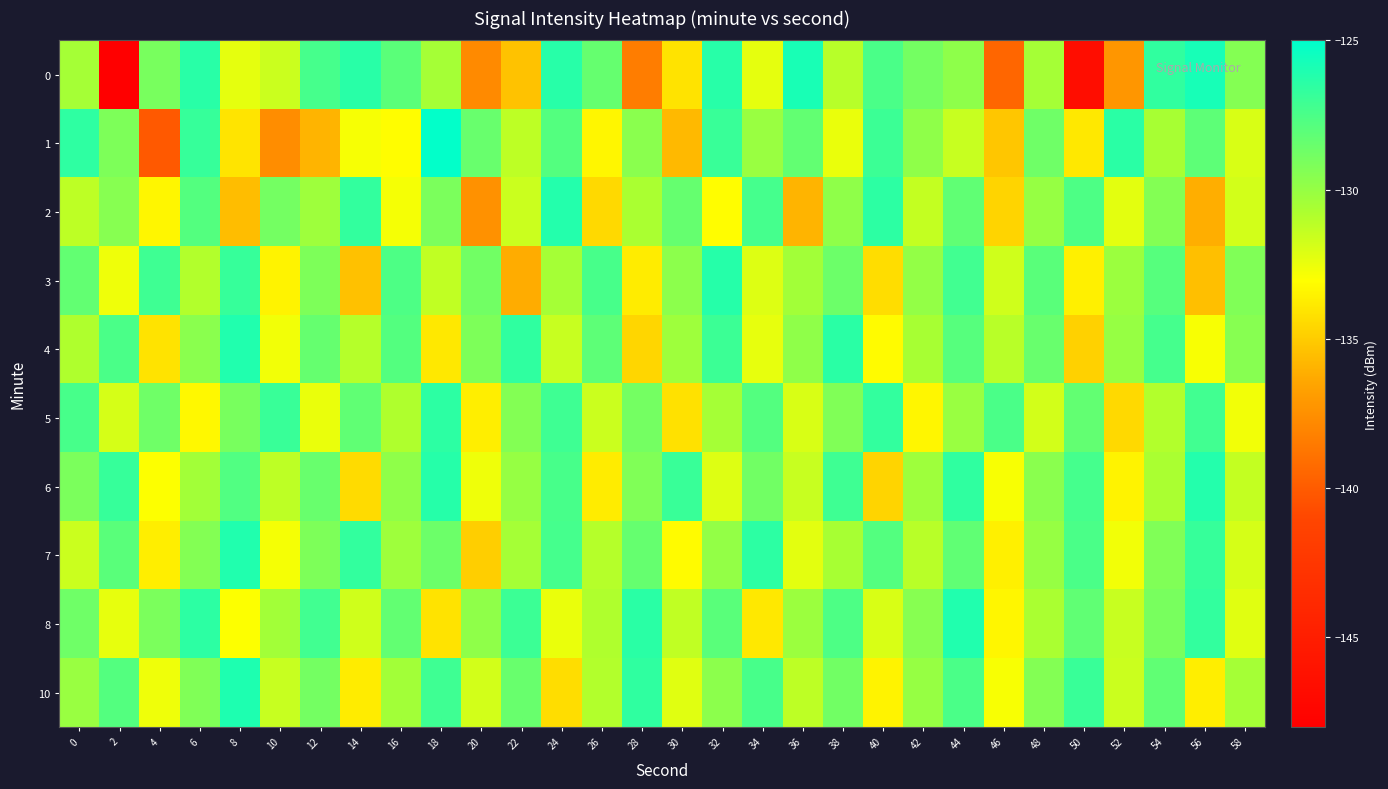

Reading right to left, list all the values displayed in this chart.

0: 58=-129.4	56=-125.8	54=-126.6	52=-137.2	50=-146.6	48=-130.5	46=-139.5	44=-129.7	42=-128.9	40=-127.5	38=-131.0	36=-125.8	34=-132.4	32=-126.3	30=-134.1	28=-138.4	26=-128.4	24=-126.3	22=-135.3	20=-137.8	18=-130.5	16=-128.0	14=-126.4	12=-127.4	10=-131.6	8=-132.3	6=-126.4	4=-129.0	2=-148.1	0=-130.5
1: 58=-132.0	56=-128.1	54=-130.6	52=-126.4	50=-133.9	48=-128.7	46=-135.2	44=-131.5	42=-129.8	40=-127.0	38=-132.5	36=-128.3	34=-130.1	32=-126.9	30=-135.7	28=-129.6	26=-133.4	24=-127.8	22=-131.2	20=-128.5	18=-125.1	16=-133.1	14=-132.8	12=-135.9	10=-137.6	8=-134.1	6=-126.8	4=-140.1	2=-129.2	0=-126.5
2: 58=-131.8	56=-136.1	54=-129.4	52=-132.3	50=-127.6	48=-130.0	46=-134.7	44=-128.2	42=-131.4	40=-126.5	38=-129.8	36=-135.9	34=-127.3	32=-133.1	30=-128.4	28=-130.7	26=-134.5	24=-126.2	22=-131.6	20=-137.4	18=-129.1	16=-132.8	14=-126.7	12=-130.3	10=-128.9	8=-135.6	6=-127.8	4=-133.4	2=-129.5	0=-131.2
3: 58=-129.3	56=-135.5	54=-127.9	52=-130.2	50=-133.6	48=-128.0	46=-131.7	44=-127.2	42=-129.9	40=-134.3	38=-128.6	36=-130.4	34=-132.1	32=-126.3	30=-129.7	28=-133.8	26=-127.4	24=-130.5	22=-136.2	20=-128.8	18=-131.3	16=-127.6	14=-135.4	12=-129.2	10=-133.5	8=-126.8	6=-130.9	4=-127.1	2=-132.6	0=-128.3
4: 58=-129.5	56=-132.9	54=-127.3	52=-130.0	50=-134.8	48=-128.5	46=-131.1	44=-127.9	42=-130.6	40=-133.2	38=-126.4	36=-129.8	34=-132.4	32=-127.0	30=-130.3	28=-134.6	26=-128.1	24=-131.5	22=-126.6	20=-129.2	18=-133.9	16=-127.8	14=-131.0	12=-128.4	10=-132.7	8=-126.1	6=-129.6	4=-134.1	2=-127.5	0=-130.8
5: 58=-132.7	56=-127.2	54=-130.9	52=-134.5	50=-128.3	48=-131.8	46=-127.5	44=-130.1	42=-133.4	40=-126.7	38=-129.3	36=-132.0	34=-127.8	32=-130.5	30=-134.2	28=-128.9	26=-131.6	24=-127.1	22=-129.4	20=-133.7	18=-126.5	16=-130.8	14=-128.2	12=-132.5	10=-126.9	8=-129.0	6=-133.3	4=-128.7	2=-131.9	0=-127.4
6: 58=-131.4	56=-126.2	54=-130.7	52=-133.5	50=-127.3	48=-129.6	46=-132.9	44=-126.6	42=-130.3	40=-134.7	38=-127.1	36=-131.5	34=-128.8	32=-132.1	30=-126.9	28=-129.3	26=-133.8	24=-127.4	22=-130.0	20=-132.6	18=-126.3	16=-129.8	14=-134.4	12=-128.5	10=-131.2	8=-127.7	6=-130.4	4=-133.0	2=-126.8	0=-129.1
7: 58=-131.9	56=-126.8	54=-129.3	52=-132.7	50=-127.5	48=-130.0	46=-133.6	44=-128.2	42=-131.1	40=-127.8	38=-130.6	36=-132.3	34=-126.5	32=-129.9	30=-133.2	28=-128.4	26=-131.0	24=-127.3	22=-130.5	20=-134.9	18=-128.6	16=-130.3	14=-126.7	12=-129.2	10=-132.8	8=-126.1	6=-129.4	4=-133.7	2=-128.0	0=-131.6
8: 58=-132.2	56=-126.7	54=-129.0	52=-131.5	50=-128.2	48=-130.7	46=-133.4	44=-126.1	42=-129.5	40=-132.0	38=-127.6	36=-130.2	34=-133.9	32=-128.0	30=-131.3	28=-126.4	26=-130.8	24=-132.5	22=-127.0	20=-129.8	18=-134.1	16=-128.3	14=-131.7	12=-127.2	10=-130.4	8=-133.0	6=-126.5	4=-129.1	2=-132.4	0=-128.7
10: 58=-130.5	56=-133.7	54=-128.2	52=-131.6	50=-126.9	48=-129.4	46=-132.9	44=-127.5	42=-130.0	40=-133.5	38=-128.8	36=-131.2	34=-127.4	32=-129.7	30=-132.2	28=-126.6	26=-130.9	24=-134.3	22=-128.5	20=-131.8	18=-127.1	16=-130.4	14=-133.8	12=-128.9	10=-131.5	8=-126.0	6=-129.3	4=-132.6	2=-127.8	0=-130.1